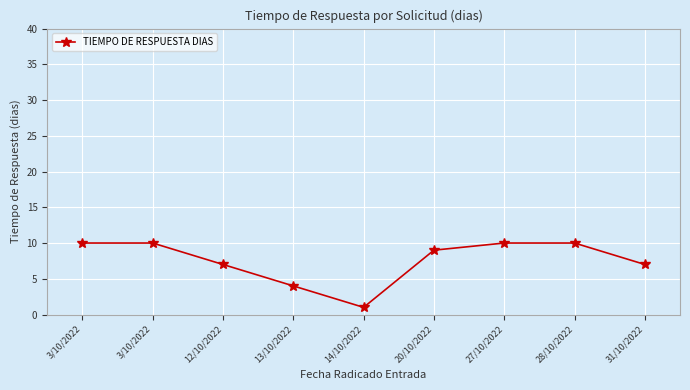

How many data points are less than 9?

4